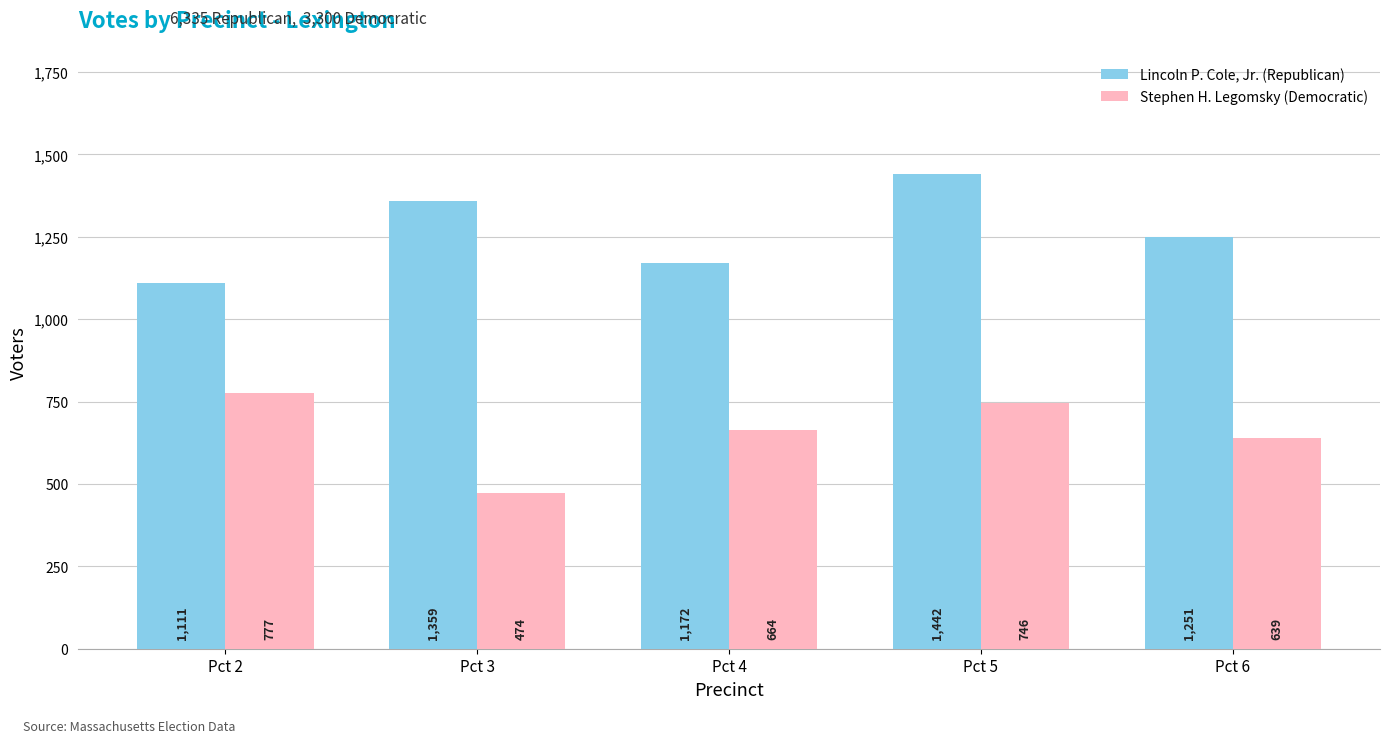

The Stephen H. Legomsky (Democratic) series shows 739 at Pct 3. True or false?

False